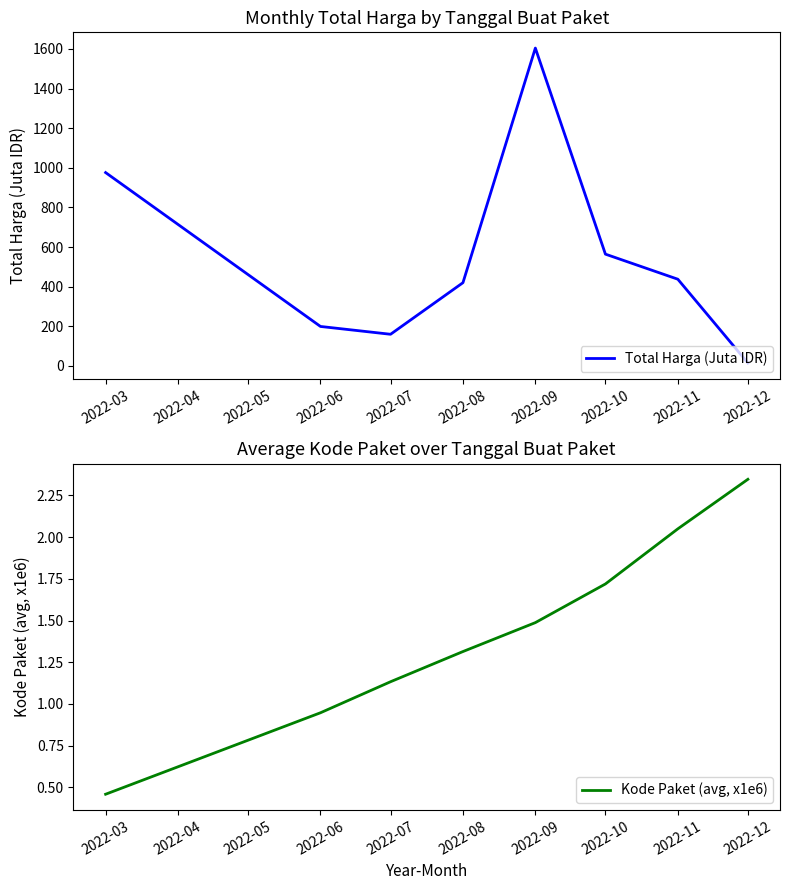

True or false: Total Harga (Juta IDR) has a value of 14.8 at 2022-12.

True